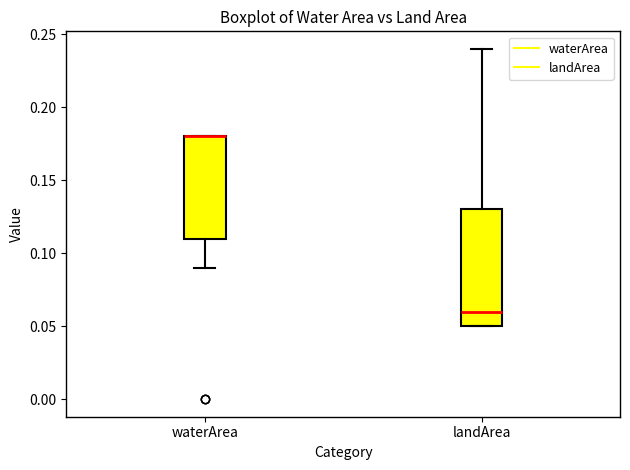

Which box is the tallest, from its lower edge to its upper edge?

landArea